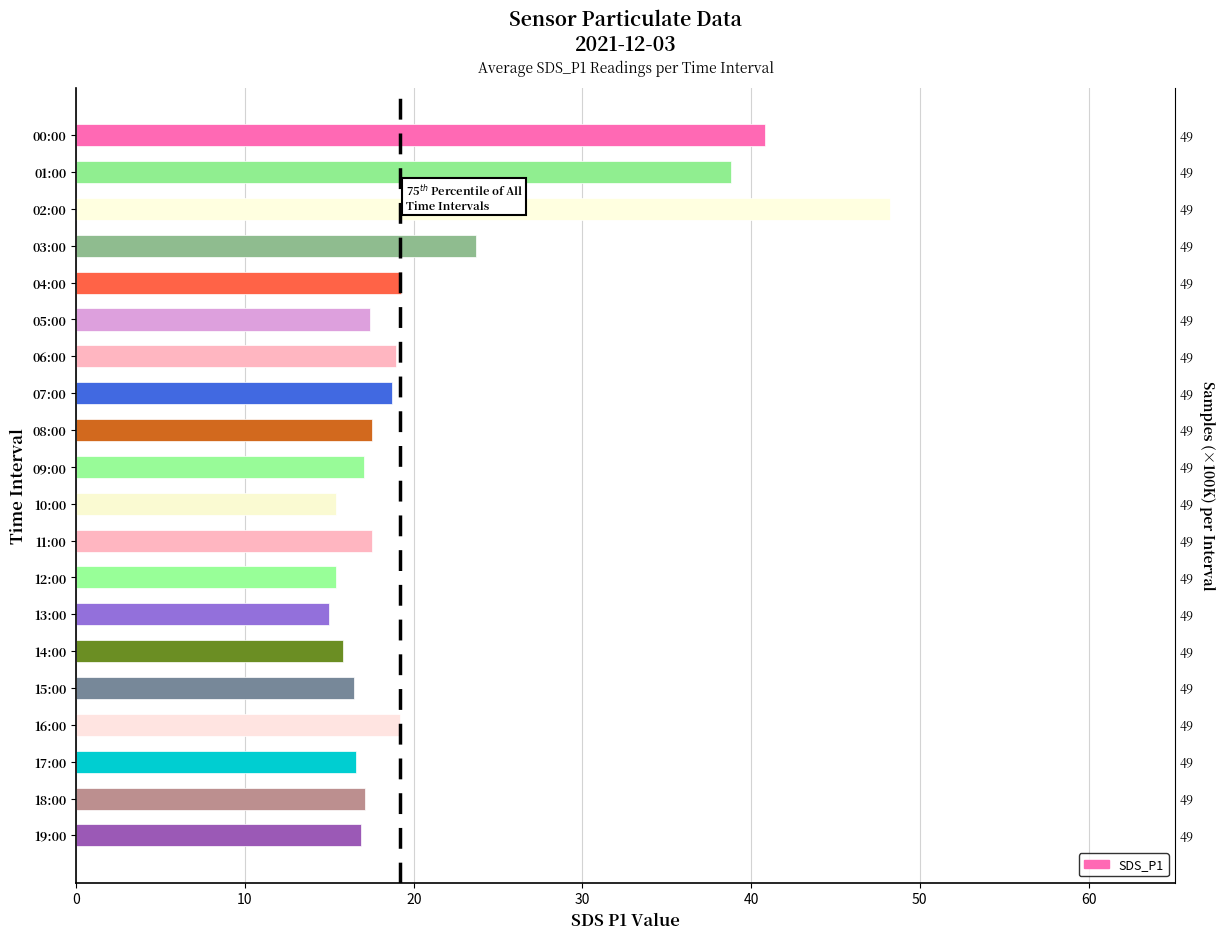

What is the label of the 4th bar from the right?

16:00